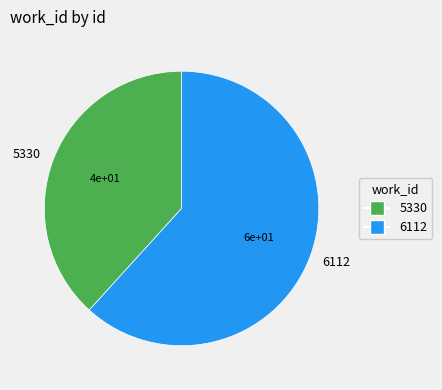

What is the smallest slice in the pie chart?

5330